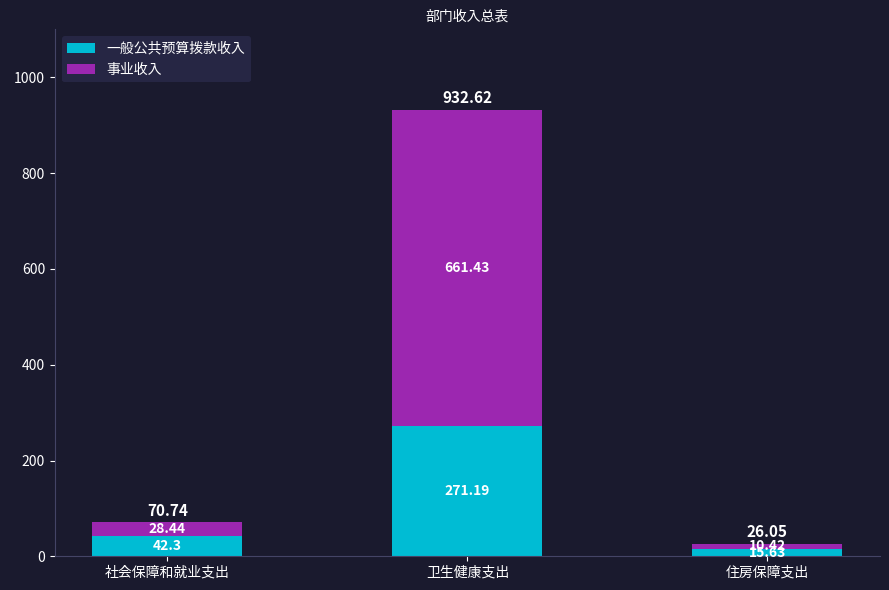

What is the sum of all 一般公共预算拨款收入 values?

329.1